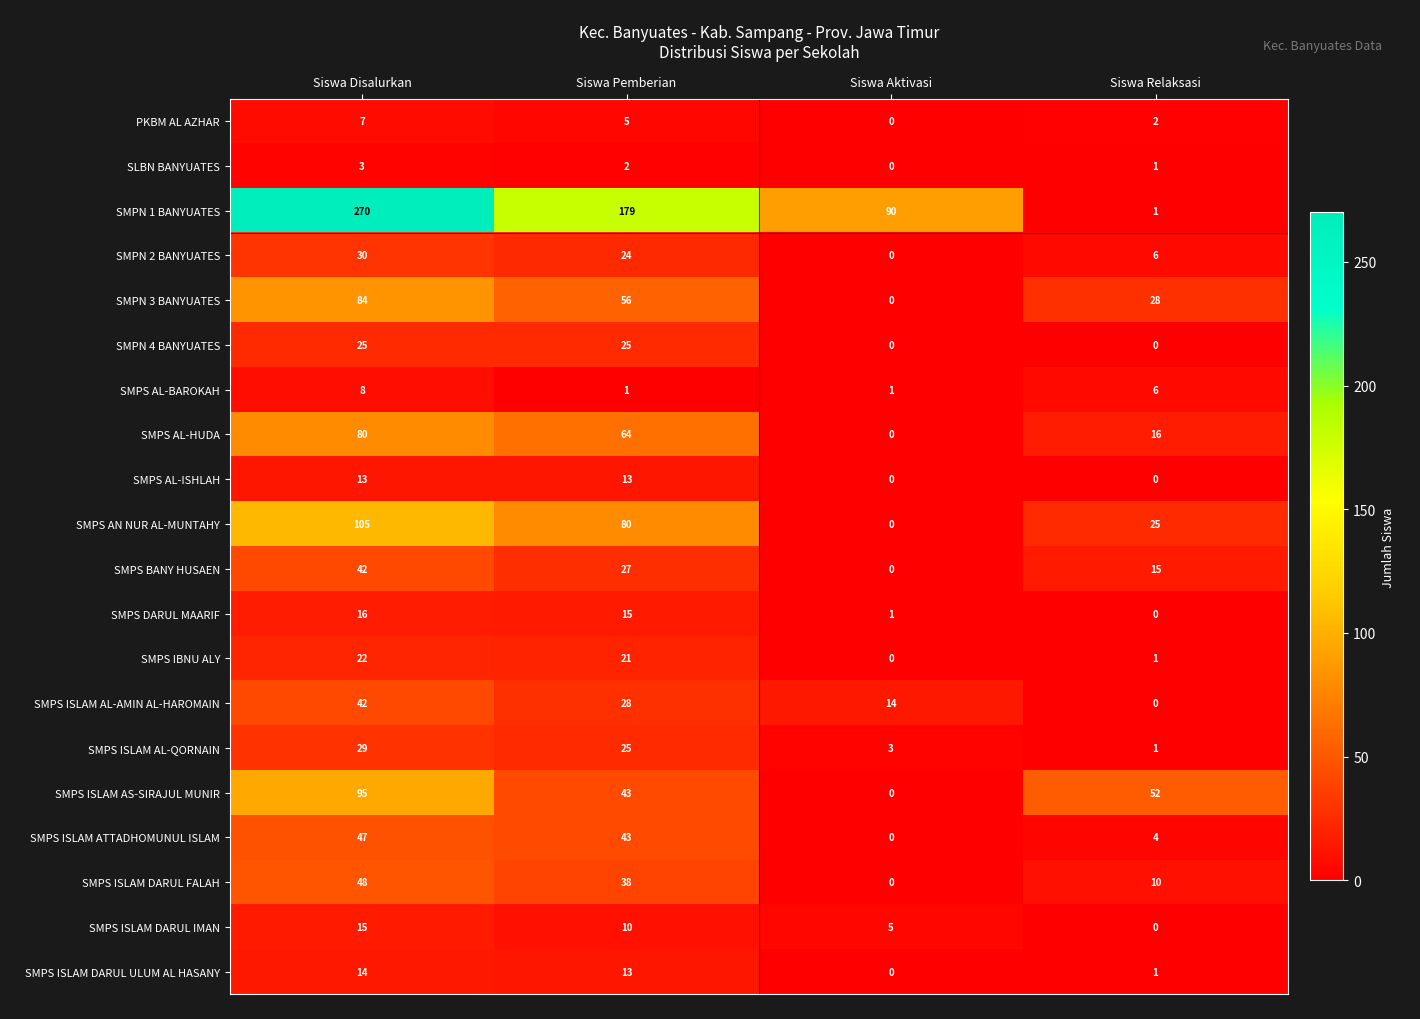

True or false: SMPS DARUL MAARIF has a value of 6 at Siswa Disalurkan.

False